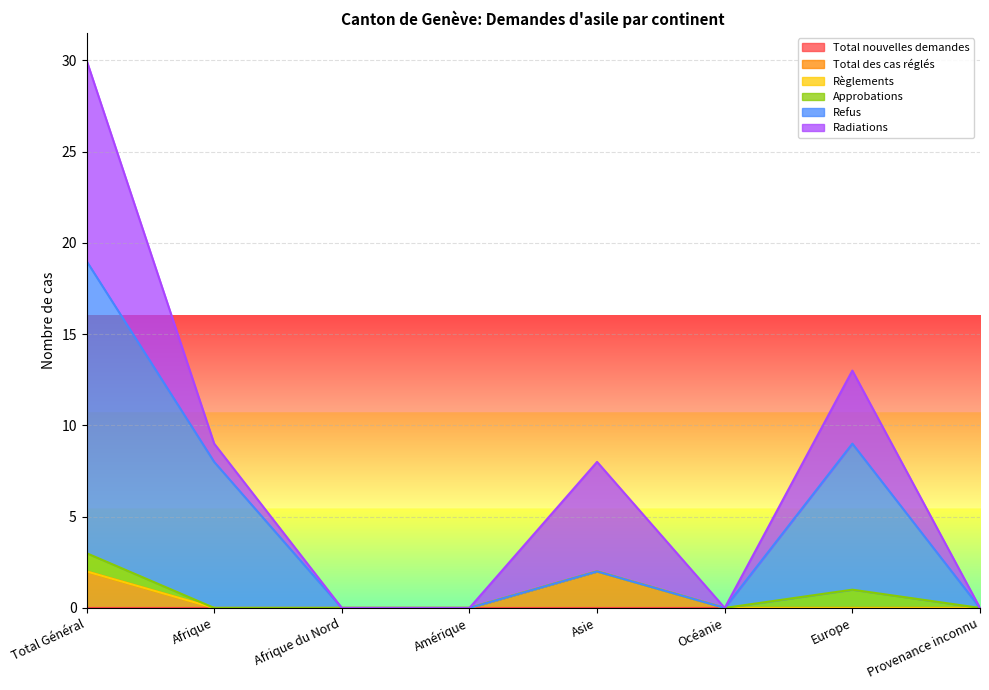

Does the chart display data point markers on the line(s)?

No